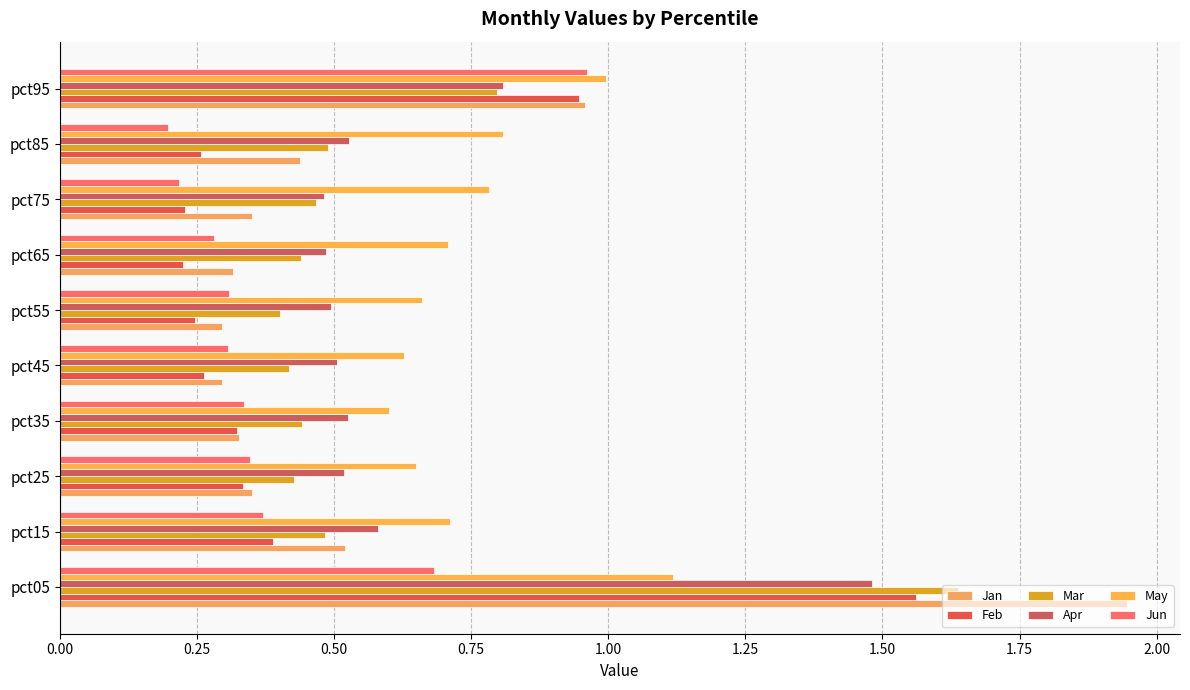

How many distinct data groups are displayed?

6